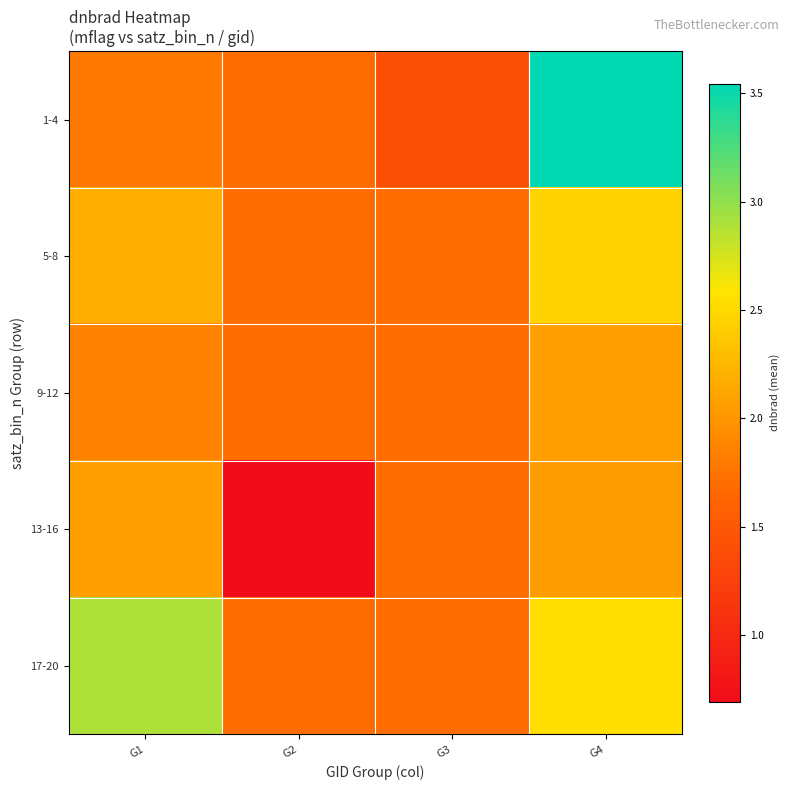

List the series in order of their overall mean, highest first.

17-20, 1-4, 5-8, 9-12, 13-16